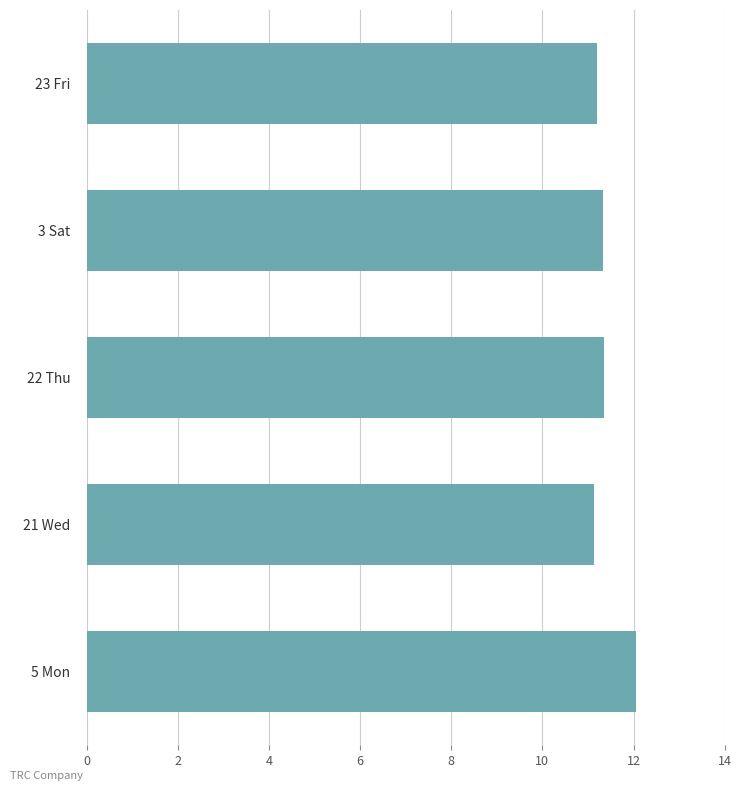

Read the value at 23 Fri.

11.2